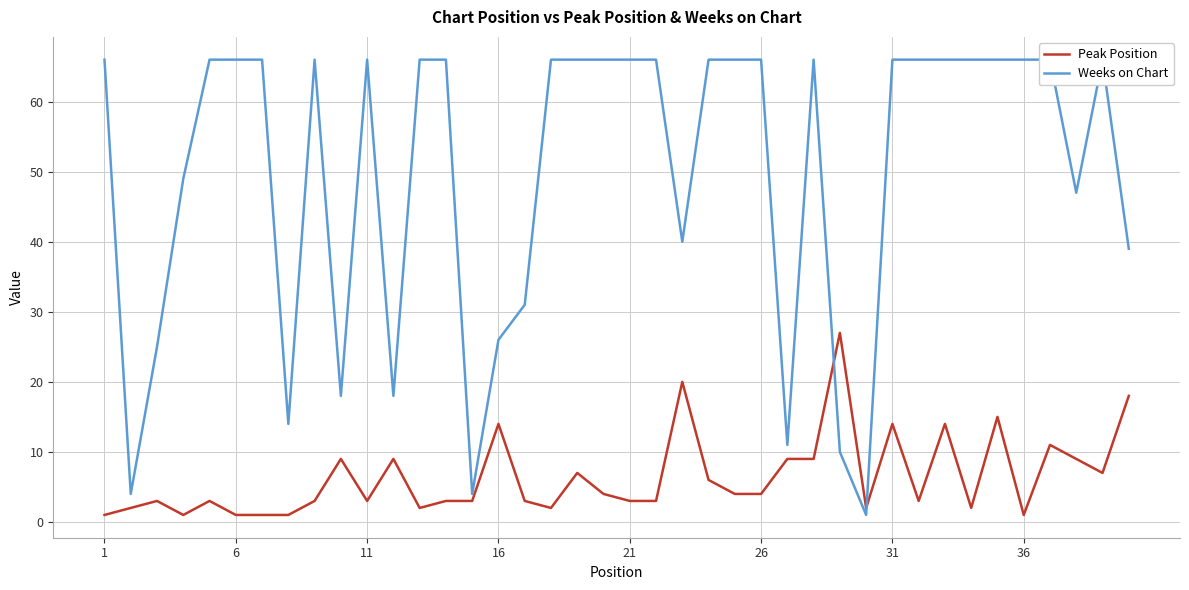

True or false: Peak Position has a value of 3 at 11.

True